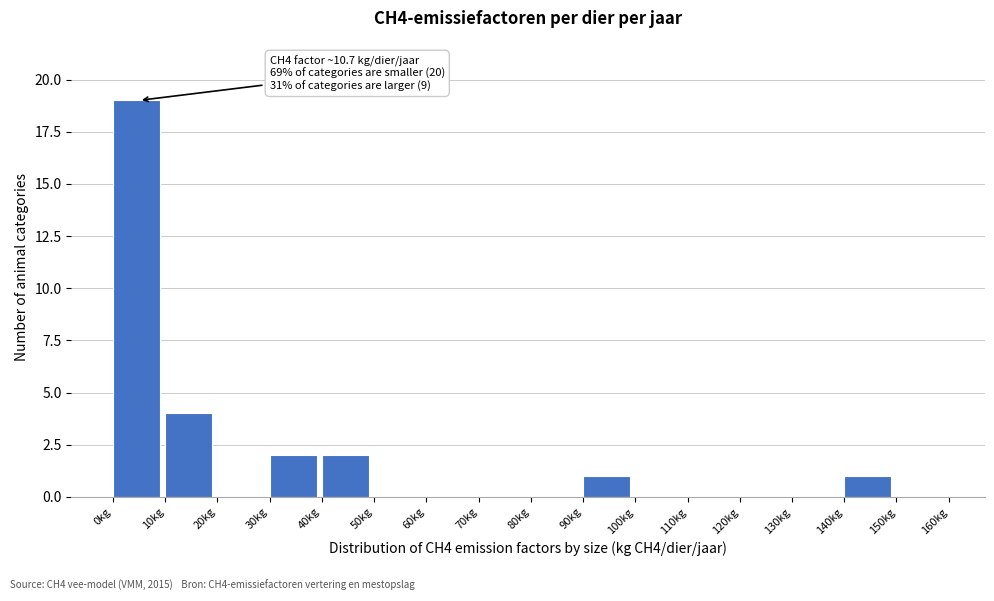

Over which range of the x-axis is the bar tallest?

0 to 10